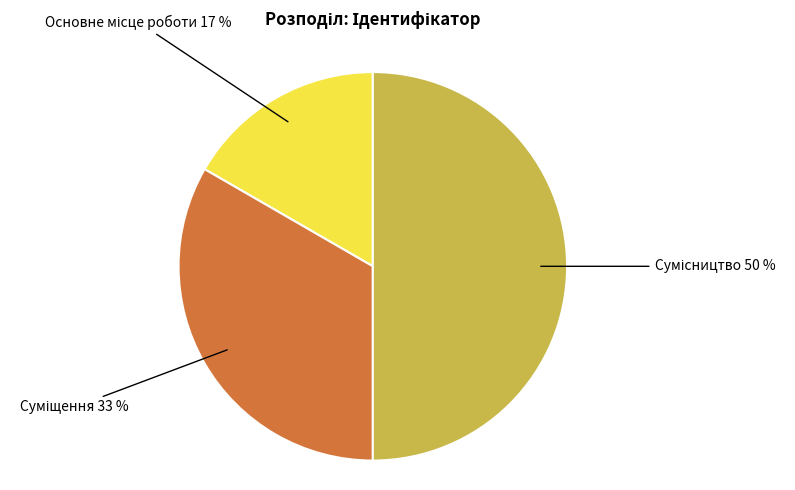

To the nearest percent, what is the average slice percentage?

33%